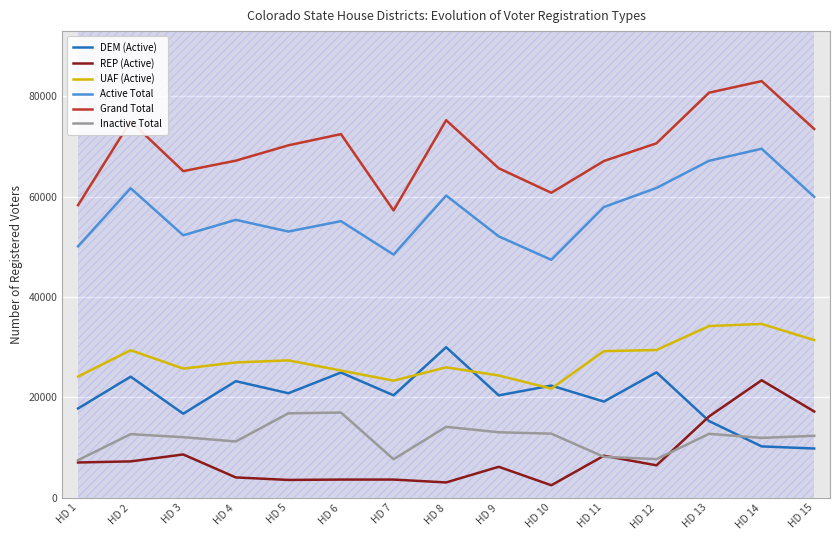

Reading left to right, transcribe all the data shown in this chart.

DEM (Active): 17809	24145	16764	23246	20845	24968	20433	30015	20419	22366	19182	25001	15297	10250	9827
REP (Active): 7045	7260	8645	4062	3566	3638	3637	3068	6185	2505	8390	6478	16220	23435	17204
UAF (Active): 24173	29416	25758	26982	27390	25365	23346	26004	24378	21766	29232	29459	34235	34654	31440
Active Total: 50122	61701	52321	55399	53067	55139	48470	60244	52109	47433	57950	61754	67164	69569	59979
Grand Total: 58329	75053	65106	67193	70251	72484	57273	75257	65678	60792	67120	70652	80738	83046	73505
Inactive Total: 7509	12692	12082	11233	16841	16992	7690	14151	13064	12788	8172	7708	12755	11945	12360